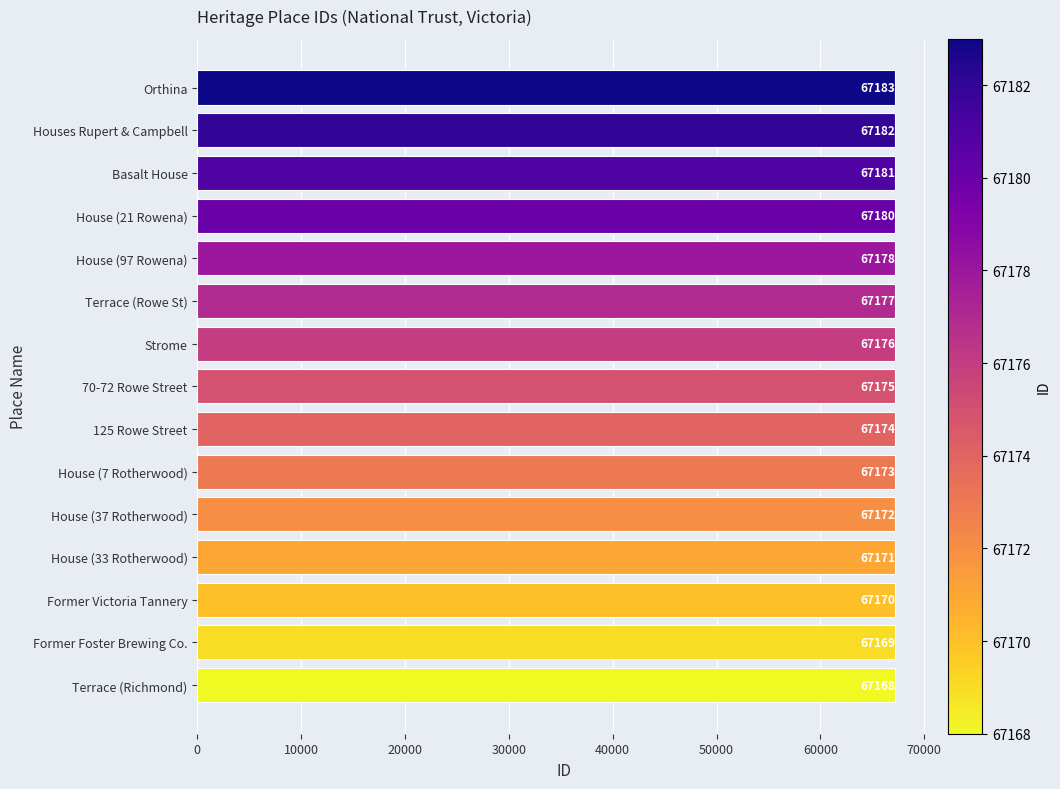

What is the change in value from Terrace (Richmond) to Basalt House?

+13